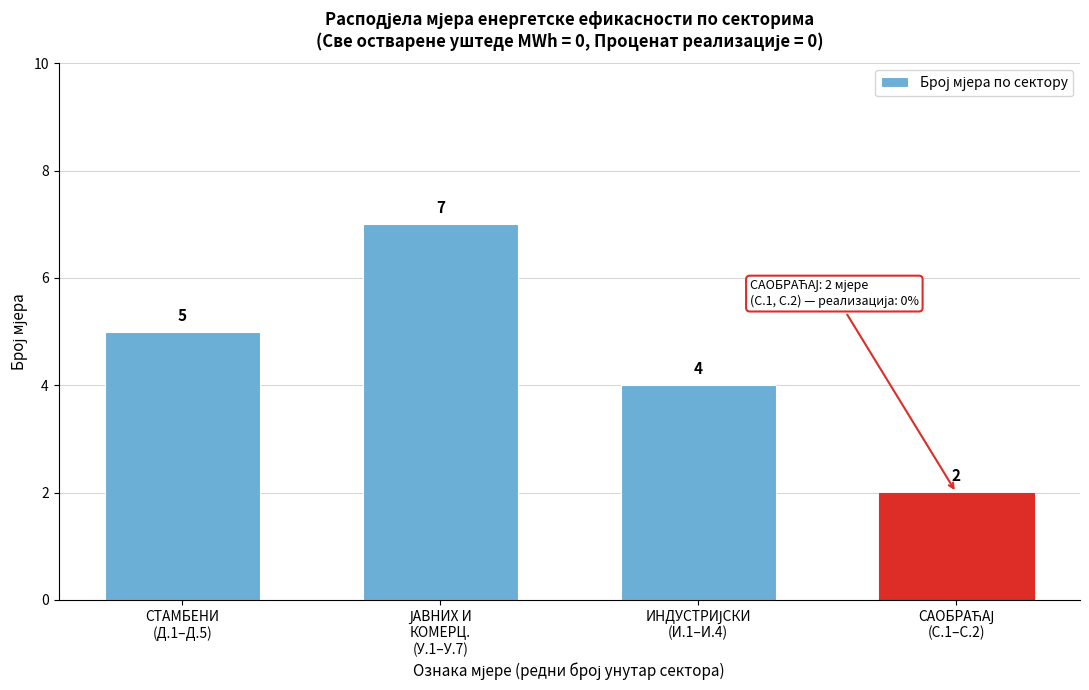

Reading left to right, list all the values displayed in this chart.

5	7	4	2